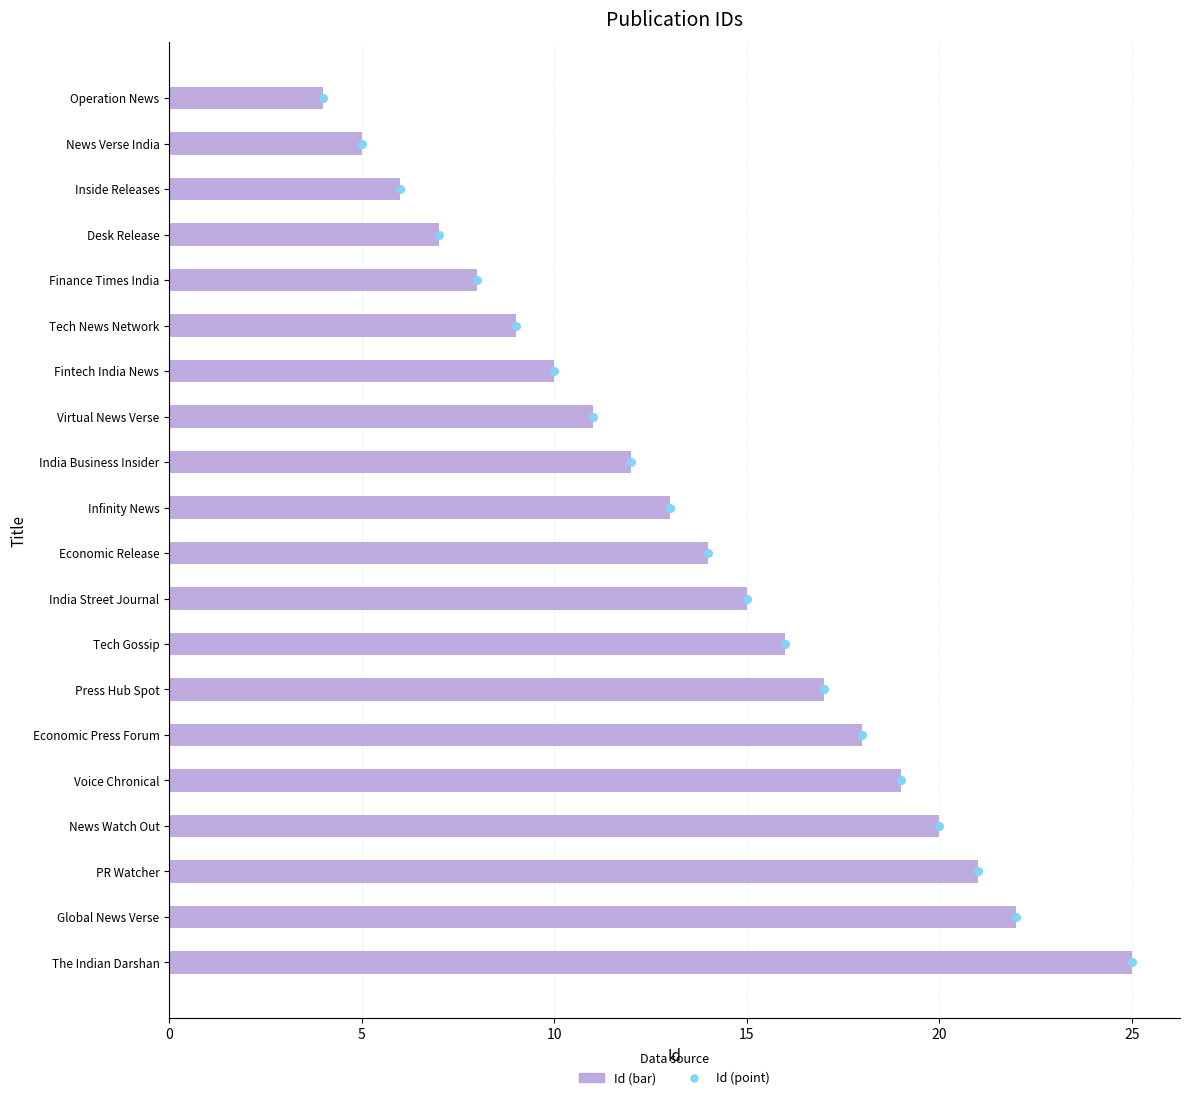

Which series has the largest total across all categories?

Id